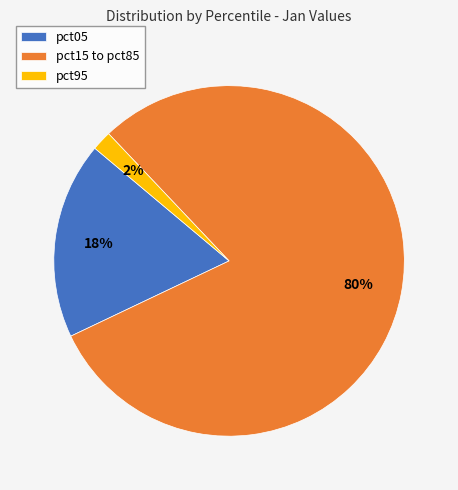

Do pct15 to pct85 and pct05 together represent more than half of the pie?

Yes